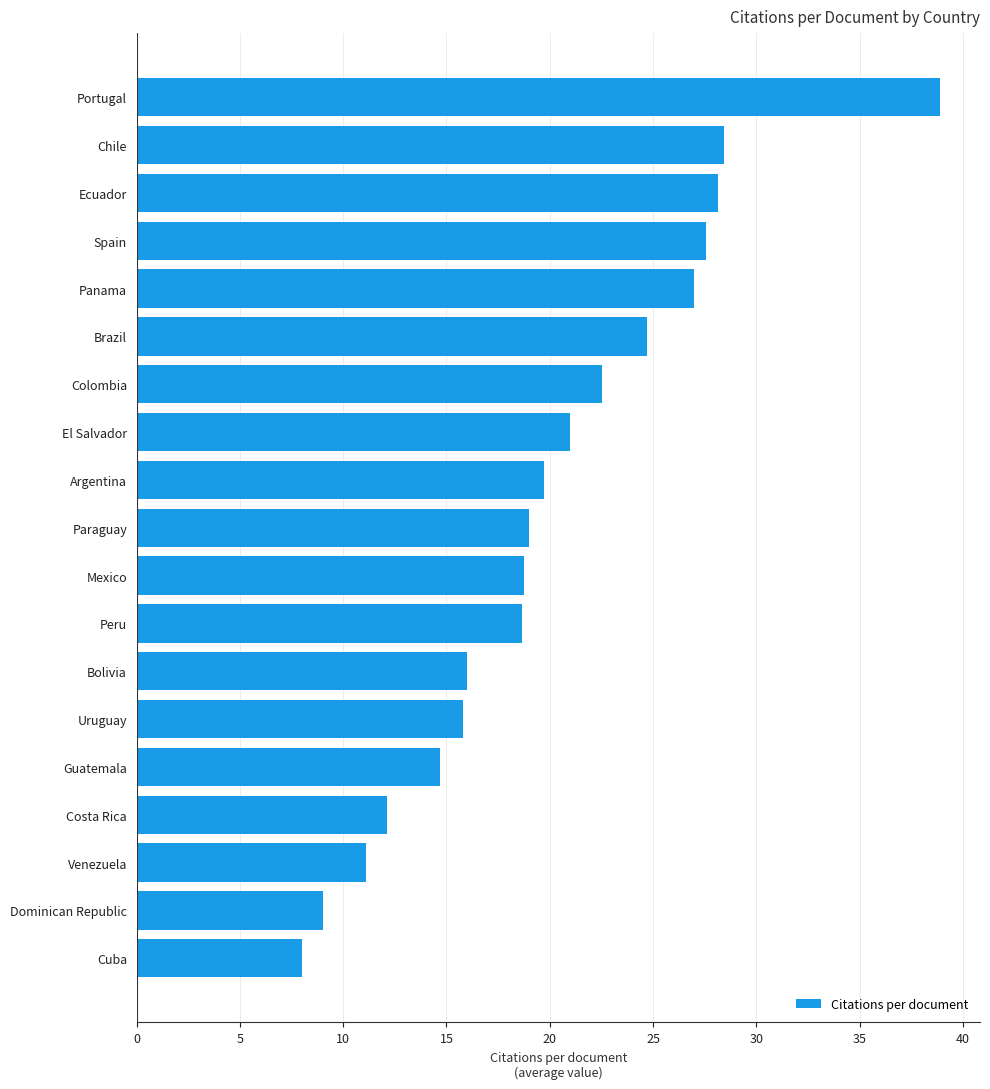

What is the maximum value shown in the chart?

38.9